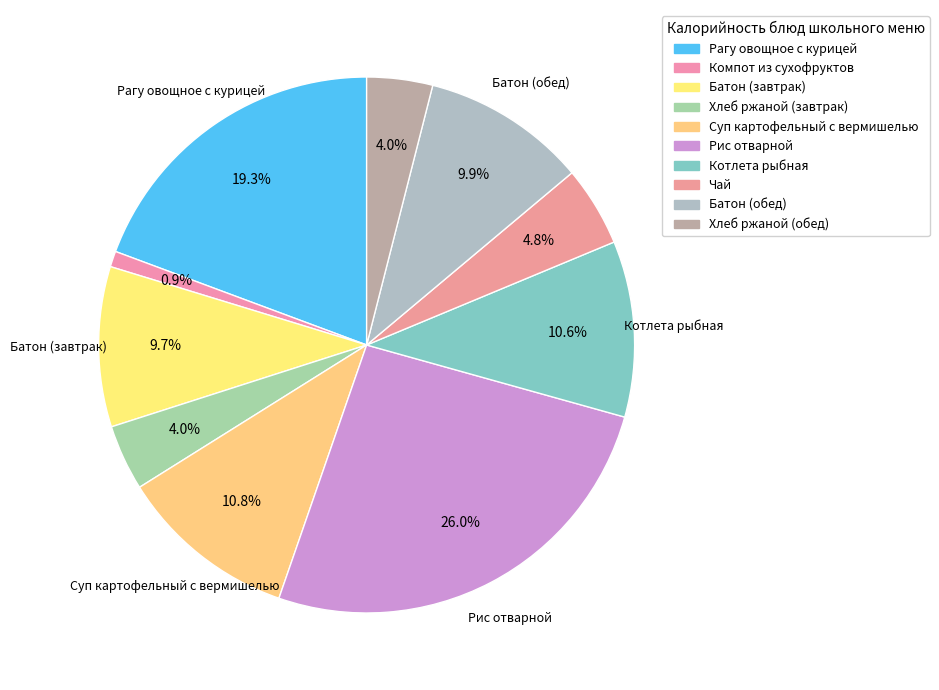

How many slices are in this pie chart?

10